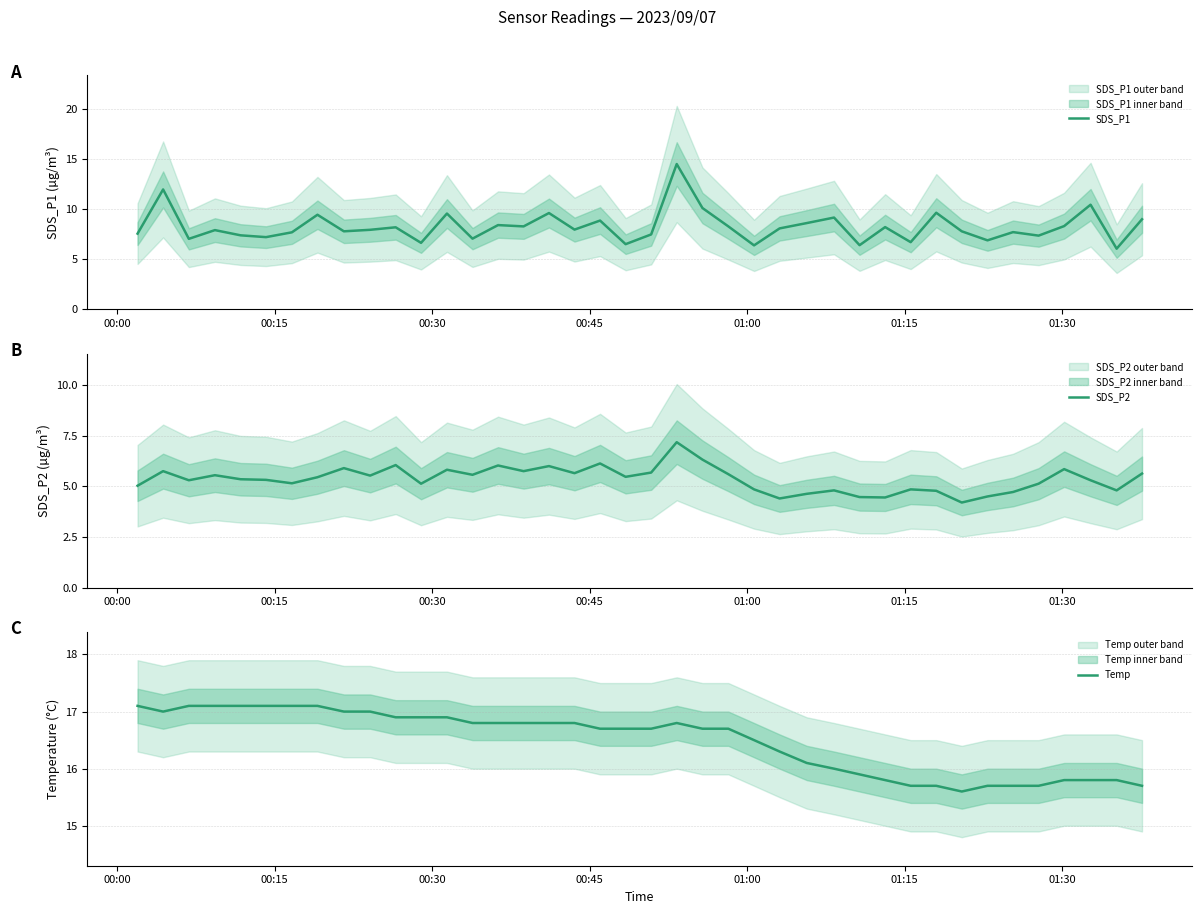

True or false: Temp and SDS_P2 intersect in this chart.

False